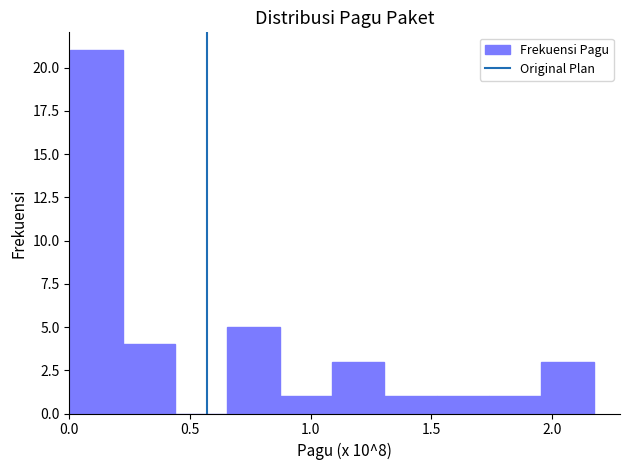

Which range on the x-axis has the tallest bar?

0.00 to 0.20